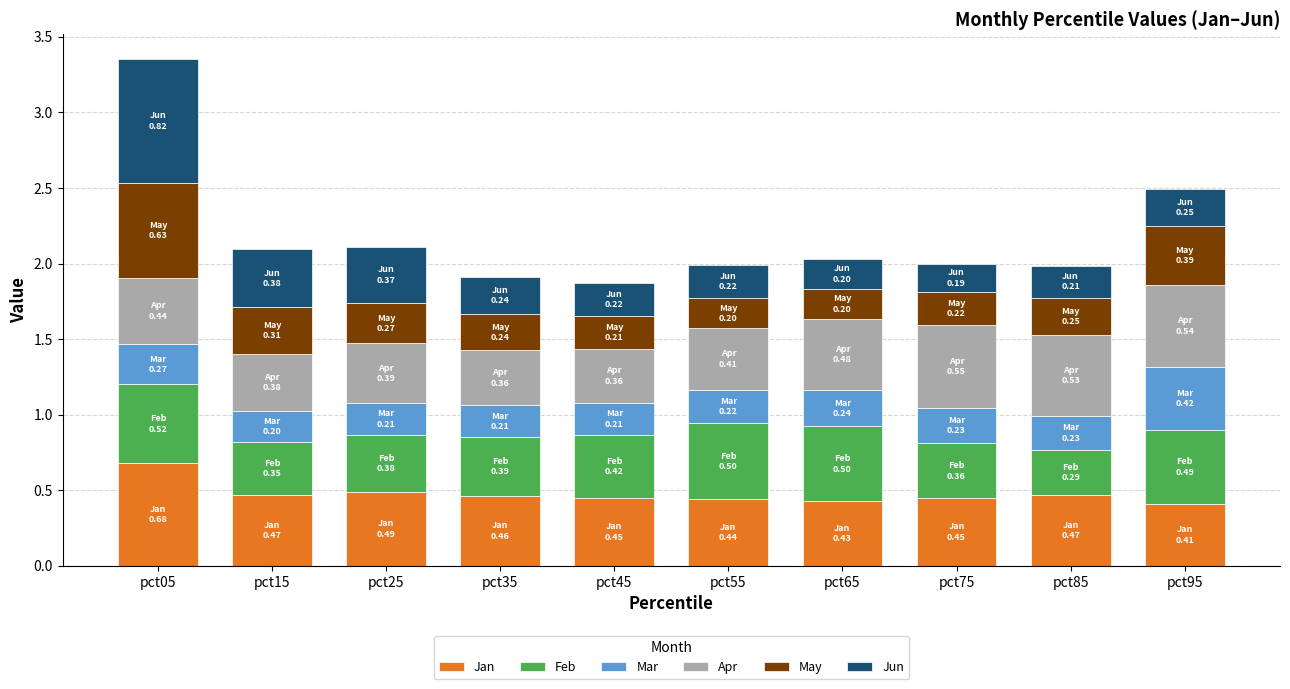

Count the number of categories in the chart.

10